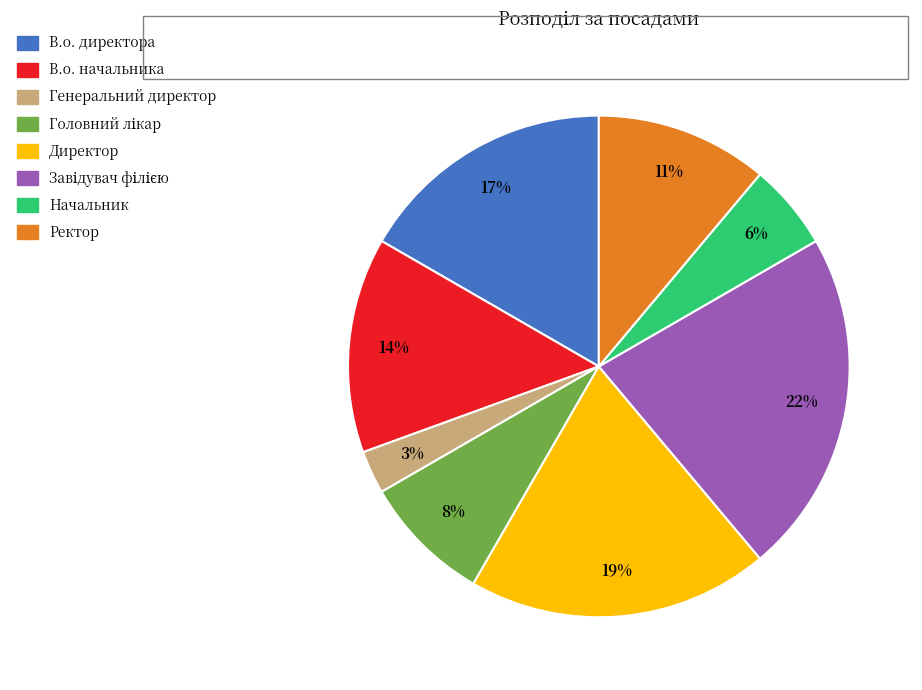

True or false: Ректор accounts for 20% of the total.

False